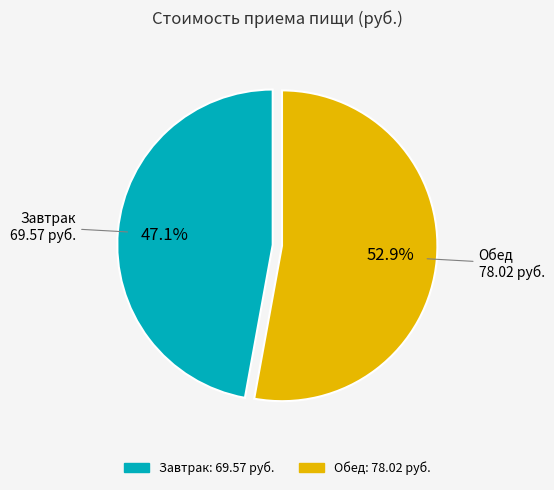

The Завтрак slice represents 47% of the pie. True or false?

True